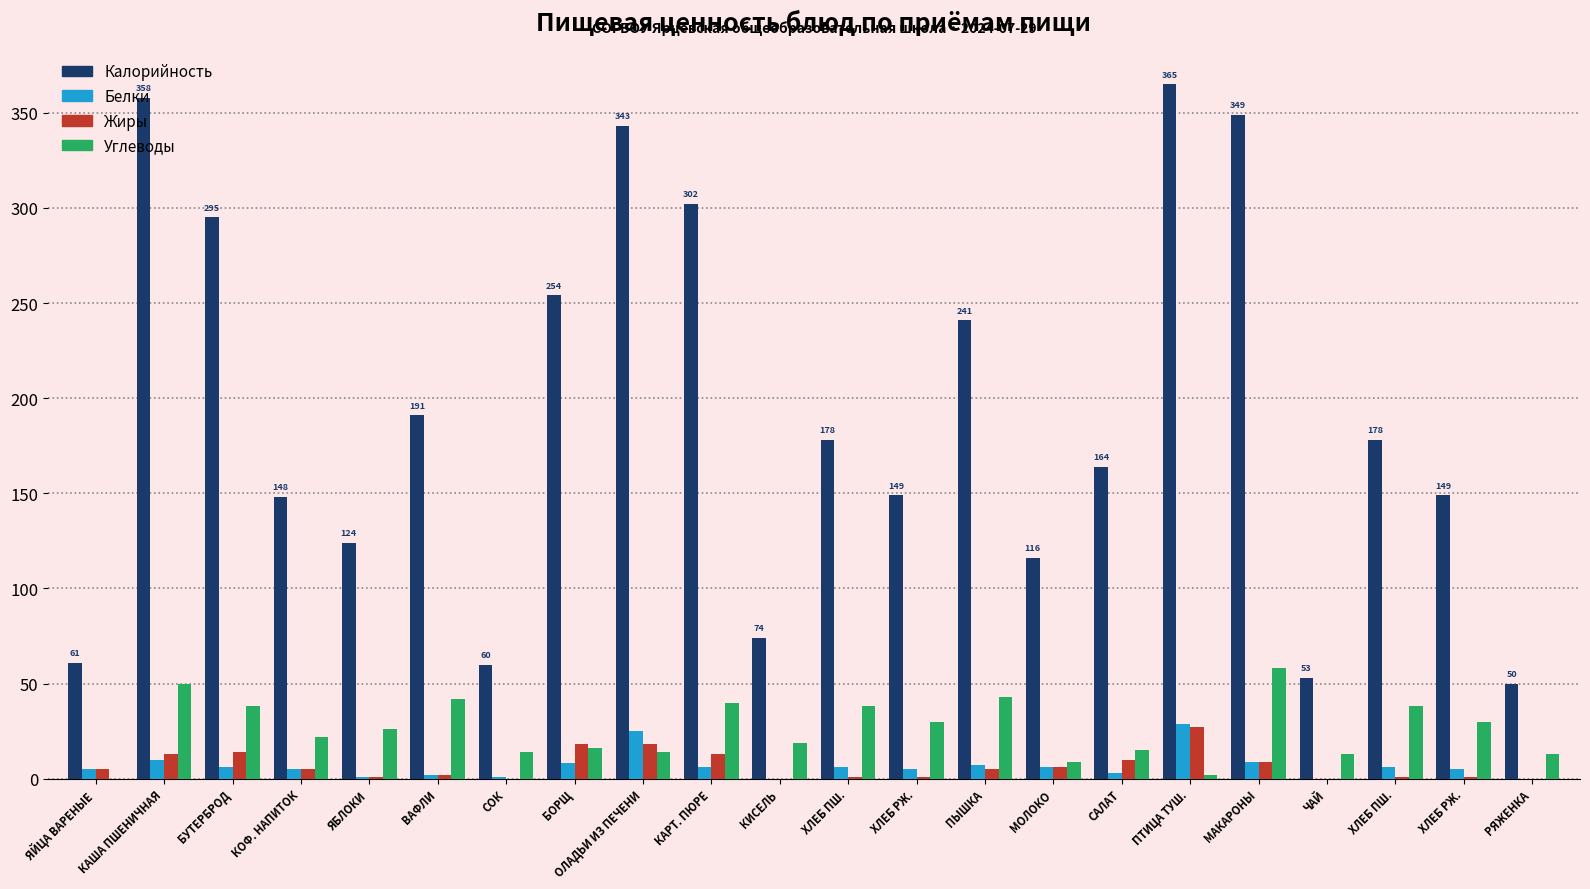

What are all the series names shown in the legend?

Калорийность, Белки, Жиры, Углеводы